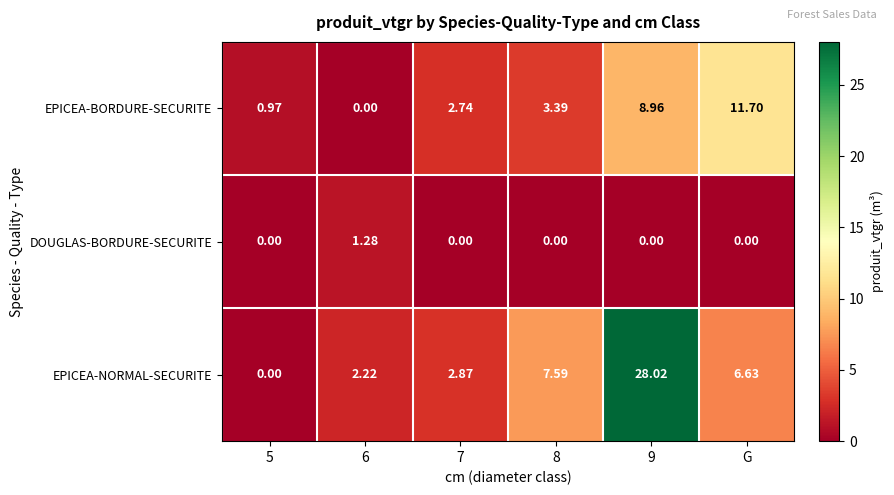

How many values in the EPICEA-BORDURE-SECURITE series are below 3?

3